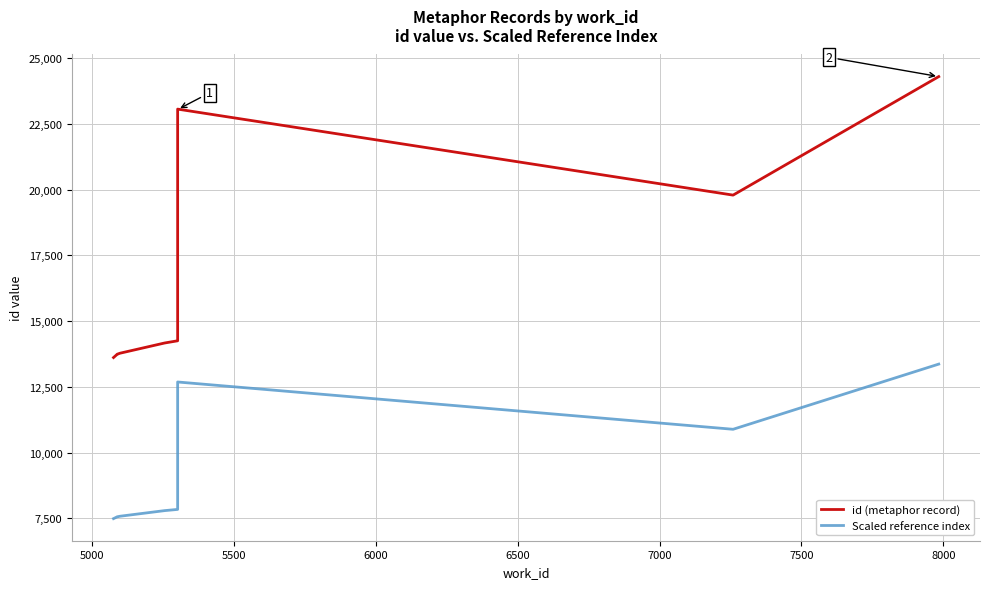

True or false: id (metaphor record) has a value of 31102.6 at 8000.

False